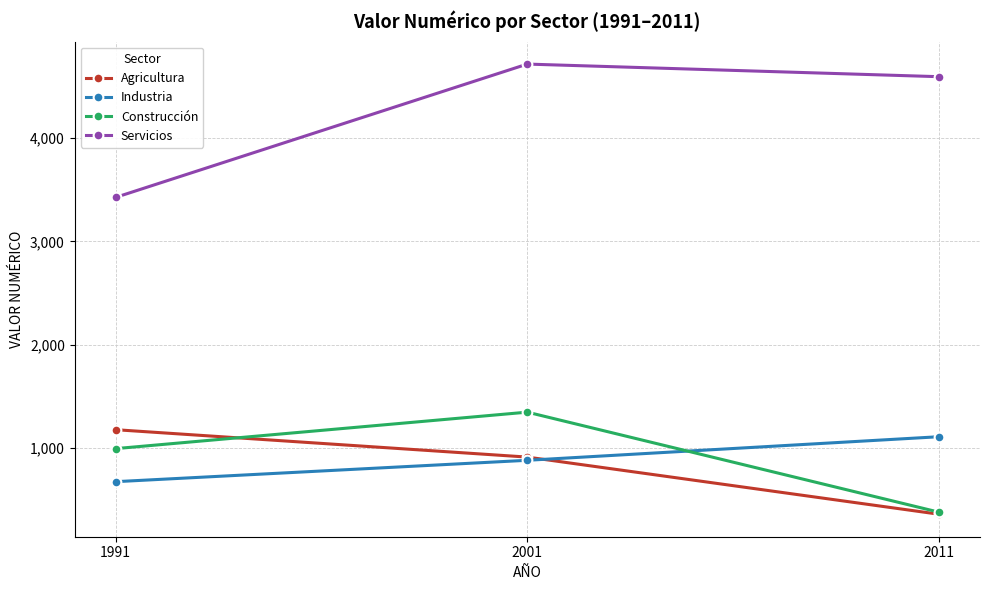

Reading right to left, transcribe all the data shown in this chart.

Agricultura: 2011=360	2001=913	1991=1178
Industria: 2011=1110	2001=882	1991=675
Construcción: 2011=380	2001=1348	1991=995
Servicios: 2011=4595	2001=4717	1991=3427